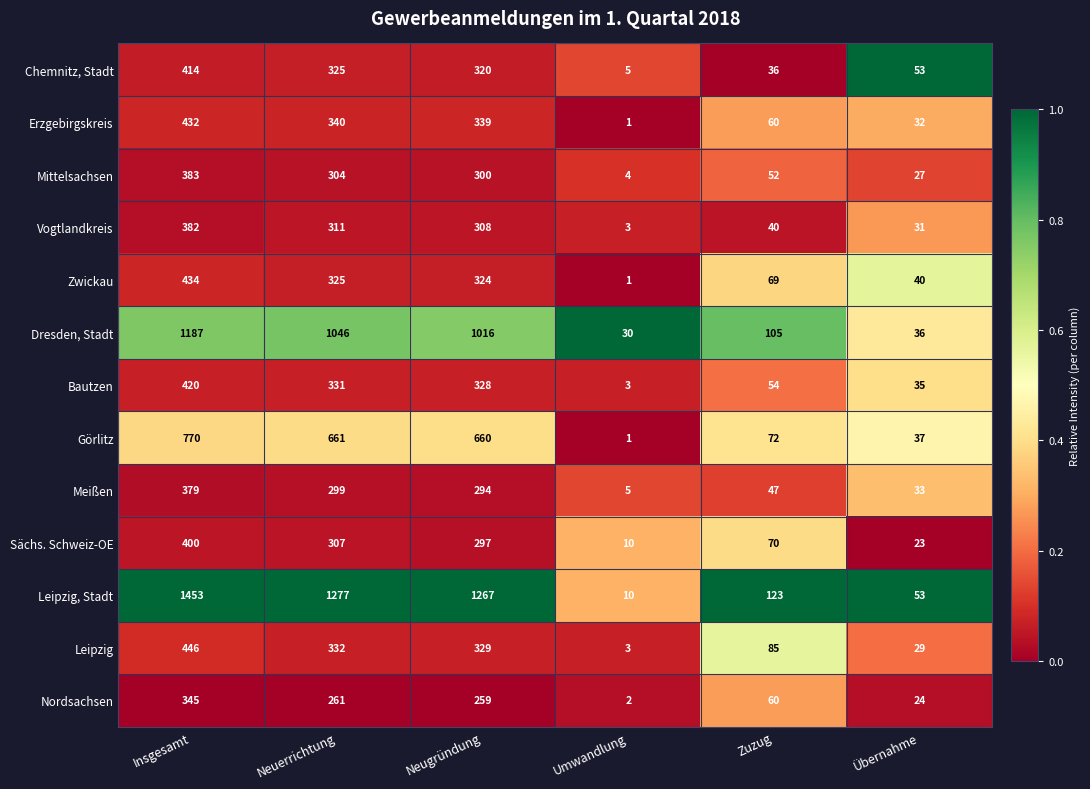

What is the difference between the second highest and minimum values in the Leipzig, Stadt series?

1267